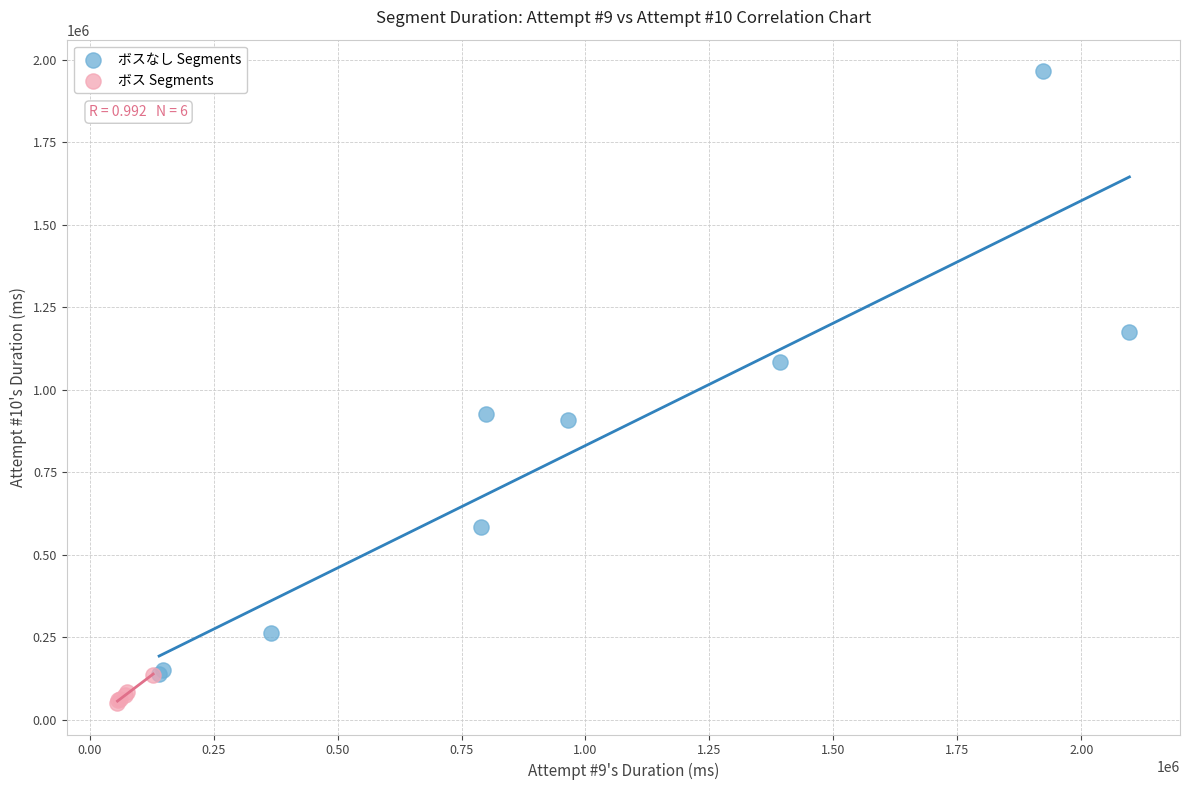

Which series contains the highest Y value?

ボスなし Segments